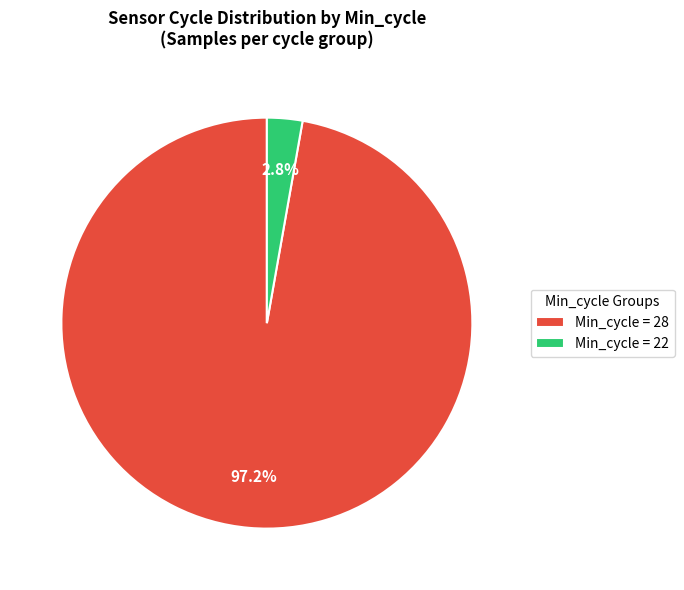

What percentage is NOT represented by Min_cycle = 22?

97.2%